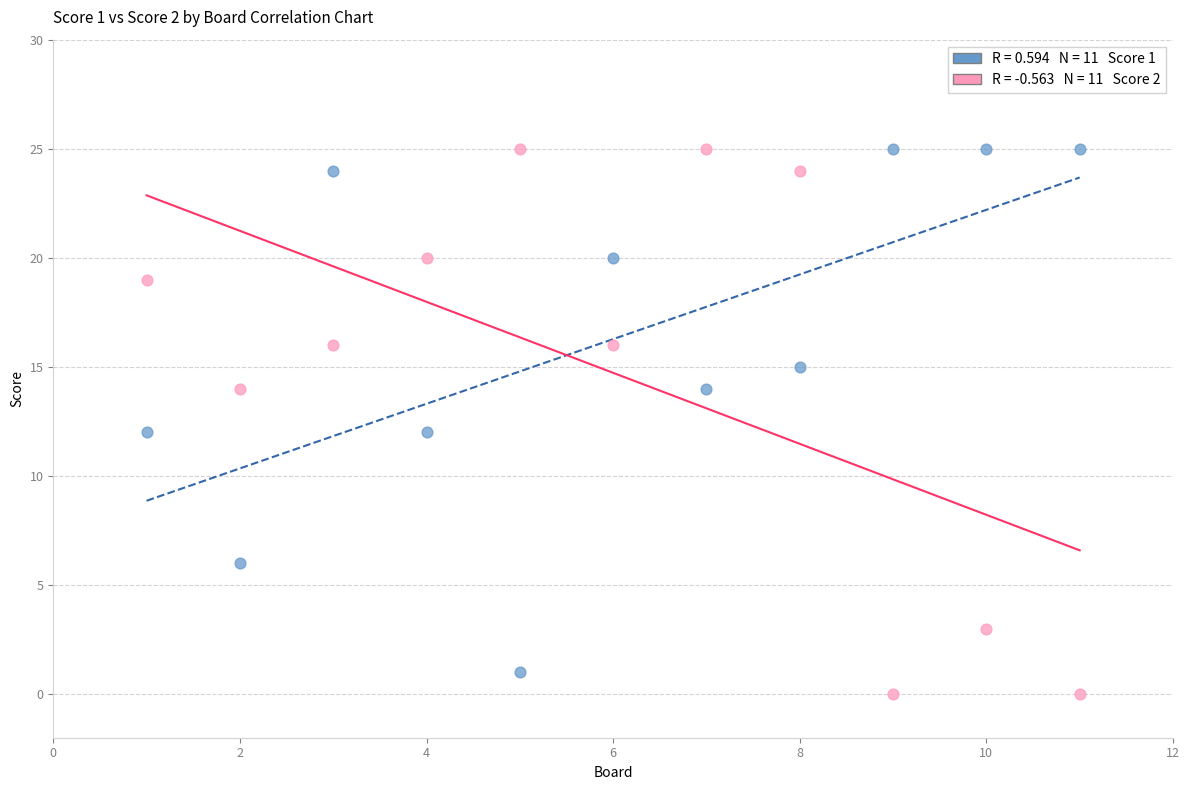

Across all data points, what is the range of Y values (max minus min)?

25